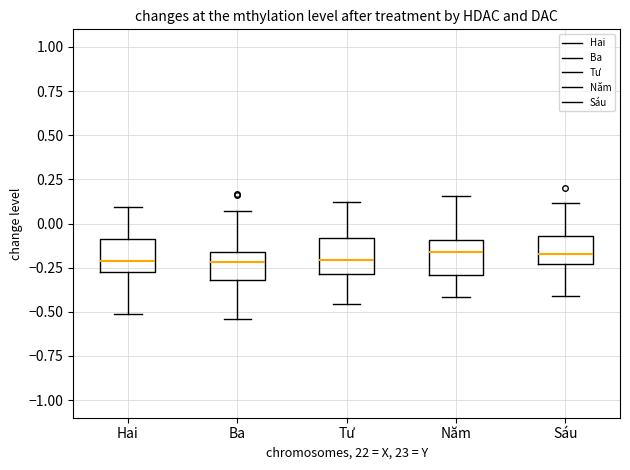

Reading left to right, transcribe this box plot: for each box, give where its median line is, the range the box spans, and where its two whiskers end, as read against the y-axis. The values are not printed on the chart, so give them approximately, as read against the axis.

Hai: median -0.20, box -0.30 to -0.10, whiskers -0.50 to 0.10
Ba: median -0.20, box -0.30 to -0.15, whiskers -0.55 to 0.05
Tư: median -0.20, box -0.30 to -0.10, whiskers -0.45 to 0.10
Năm: median -0.15, box -0.30 to -0.10, whiskers -0.40 to 0.15
Sáu: median -0.15, box -0.25 to -0.05, whiskers -0.40 to 0.10